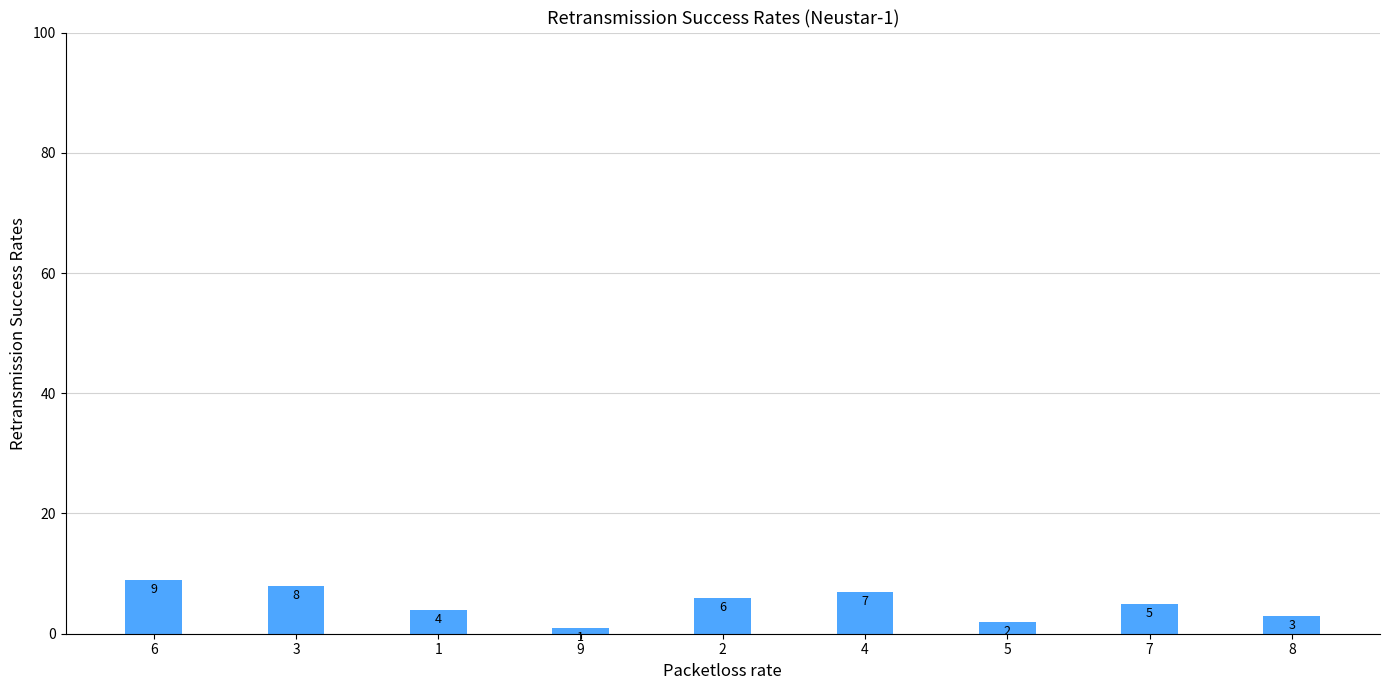

Rank the categories by value from highest to lowest.

6, 3, 4, 2, 7, 1, 8, 5, 9